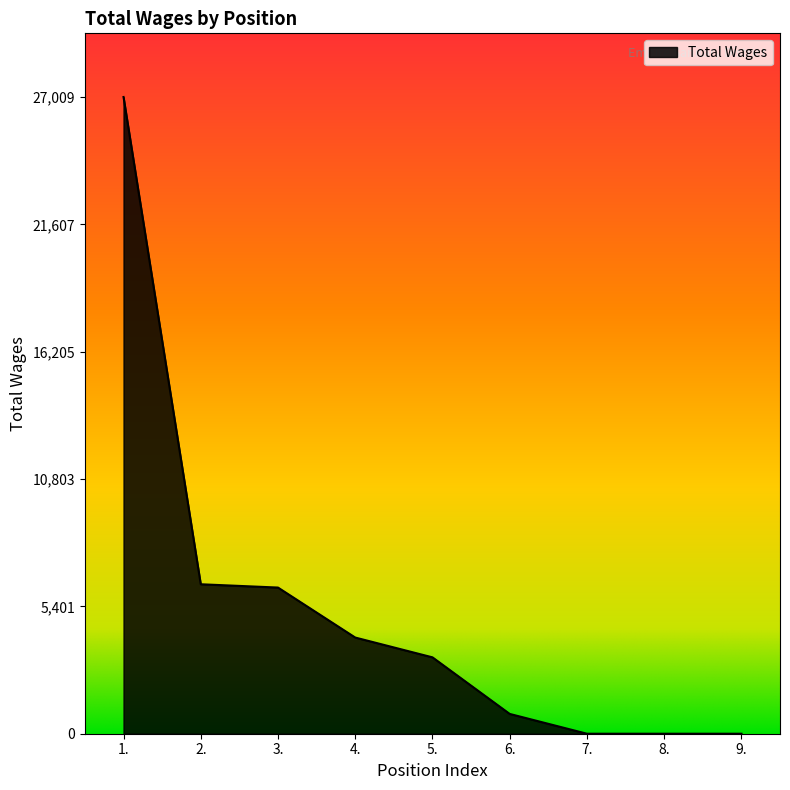

What is the ratio of the value at 1. to the value at 2.?

4.3